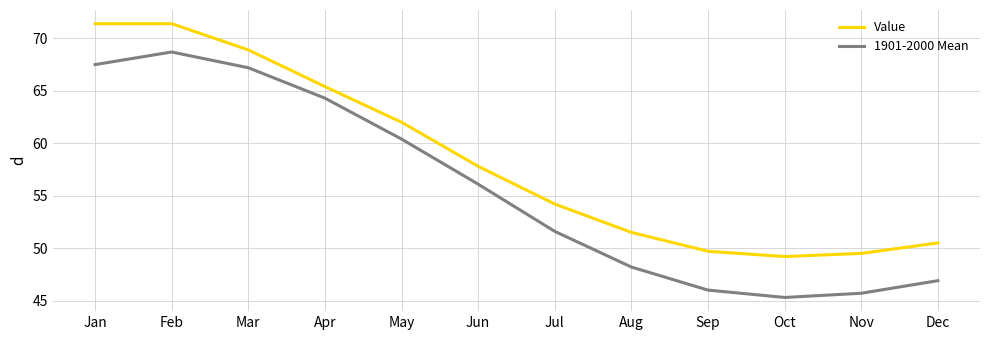

What is the difference between the second highest and second lowest values in the 1901-2000 Mean series?

21.8